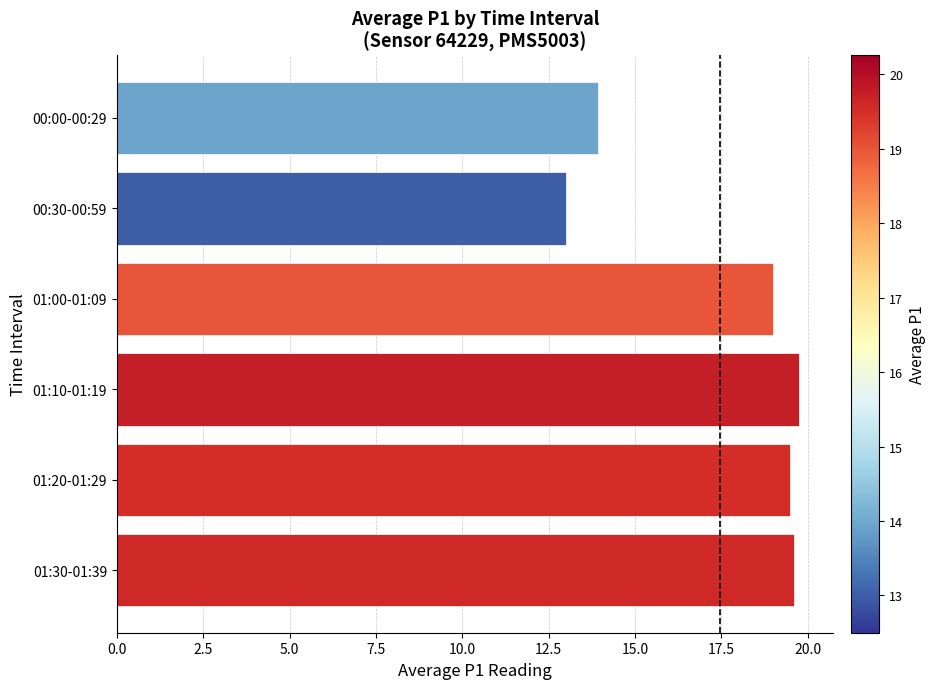

What is the ratio of the value at 00:00-00:29 to the value at 01:20-01:29?

0.7